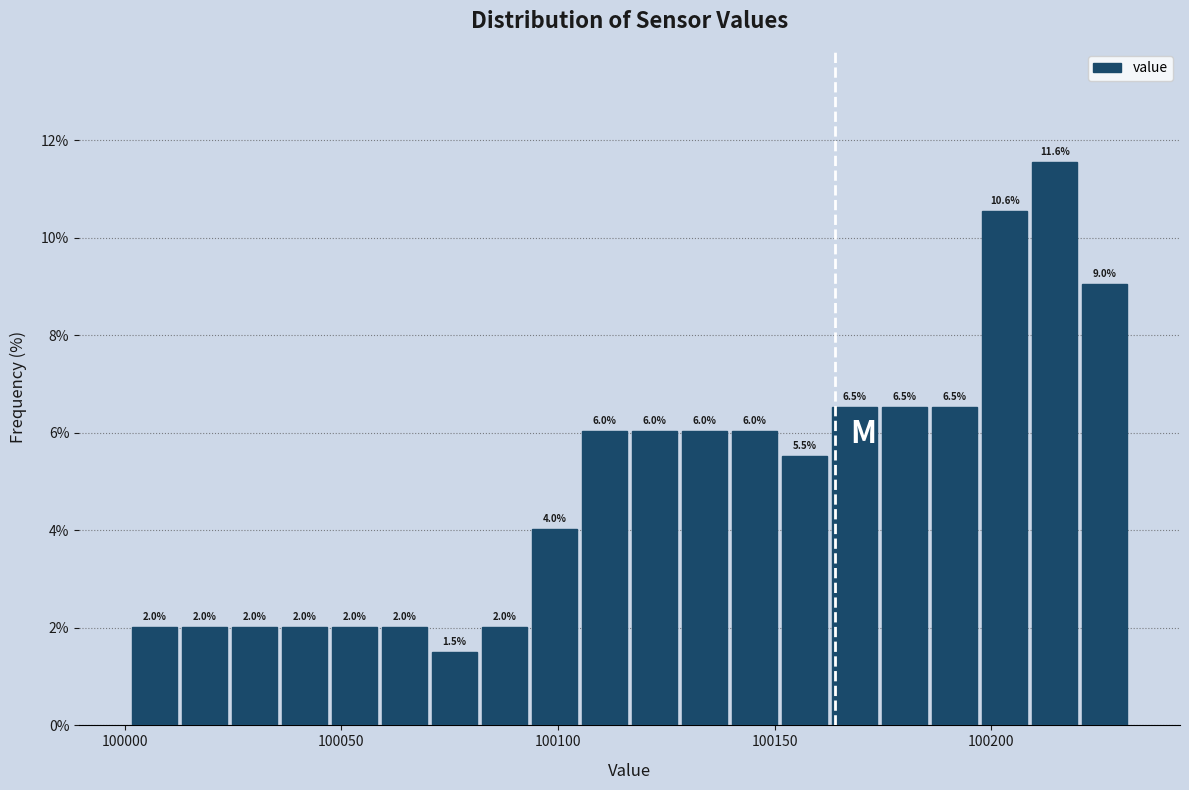

Around what value on the x-axis is the tallest bar? Give the approximate position of its centre, as read against the axis.

100215